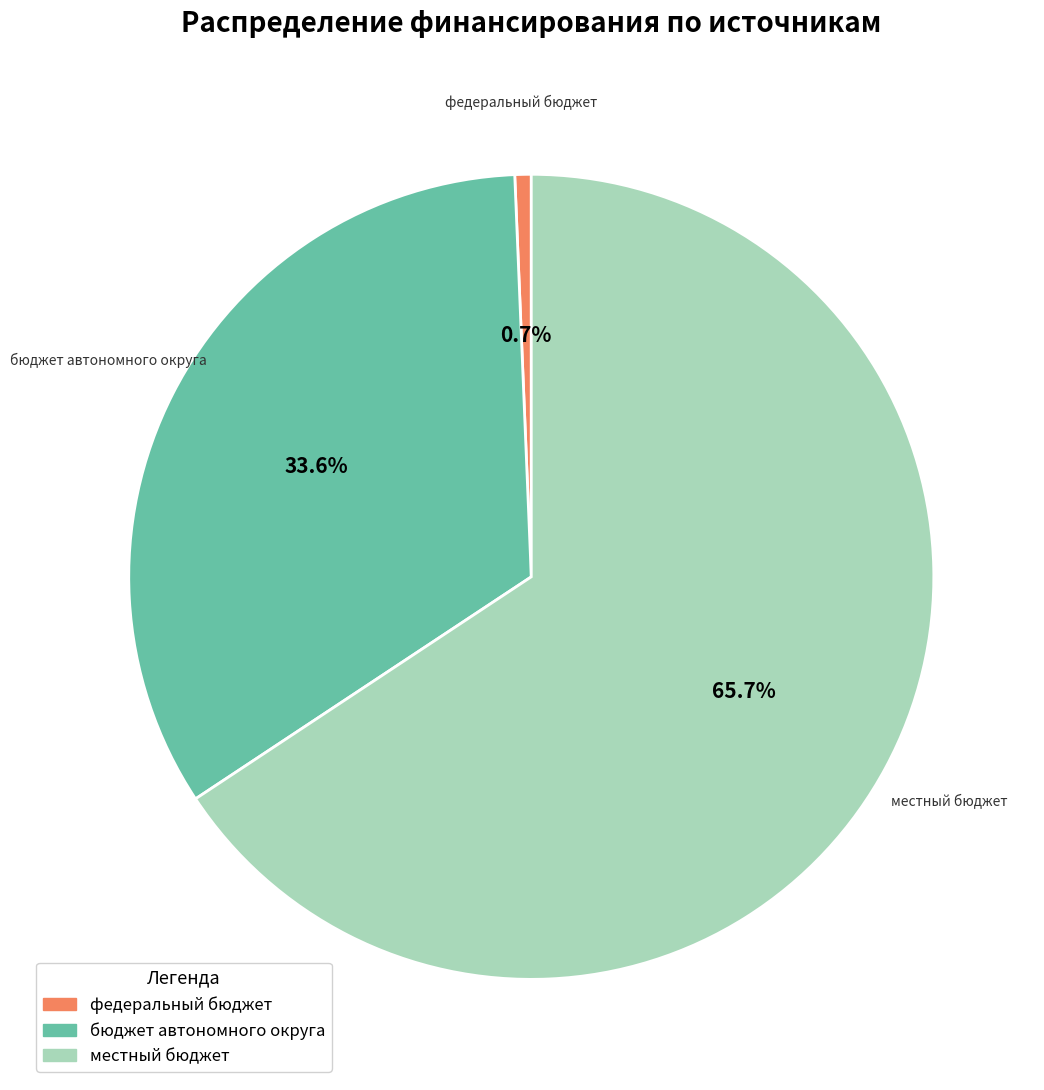

Rank the categories by value from lowest to highest.

федеральный бюджет, бюджет автономного округа, местный бюджет